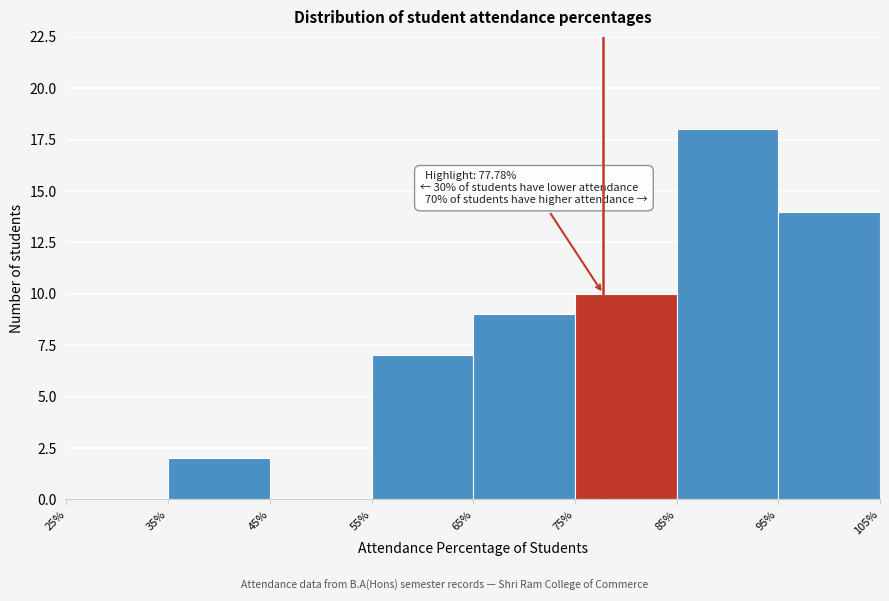

Which range on the x-axis has the tallest bar?

85% to 95%